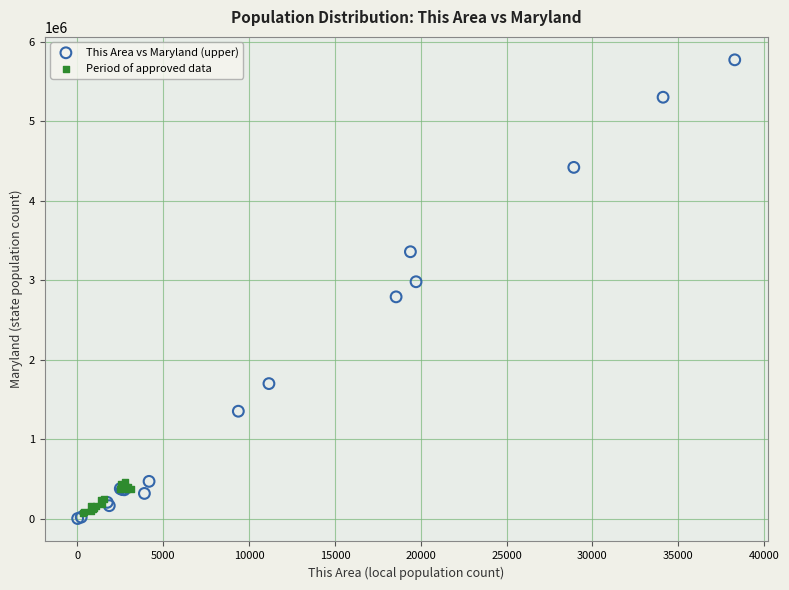

Which series reaches the minimum Y coordinate?

This Area vs Maryland (upper)